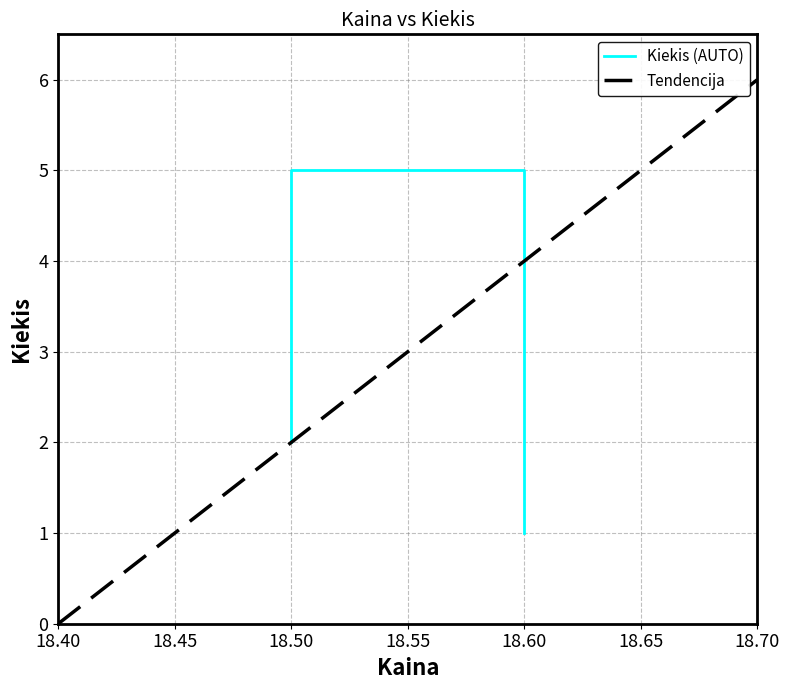

At which label does the data first exceed 3?

18.5